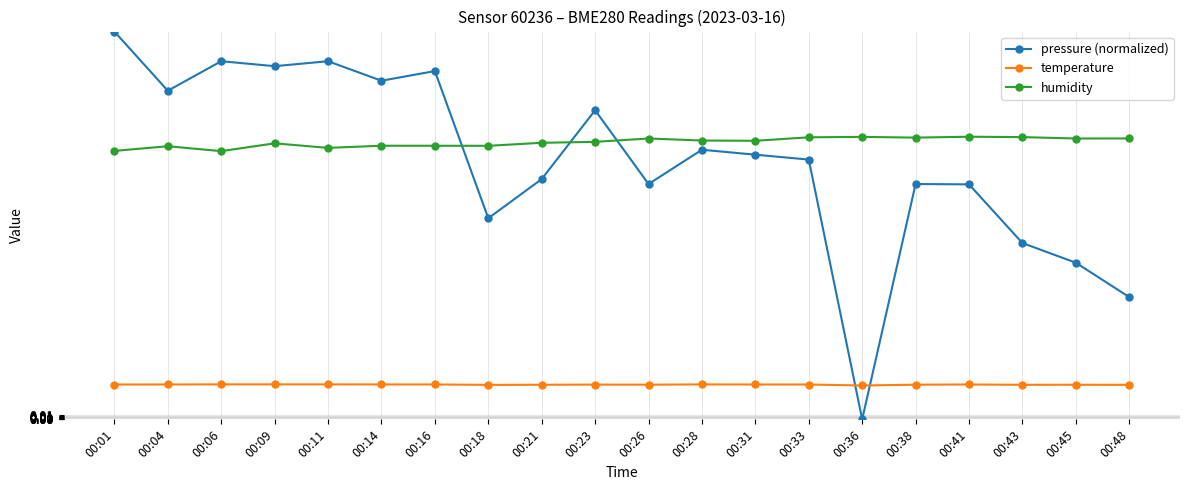

What is the difference between the second highest and second lowest values in the humidity series?

3.6